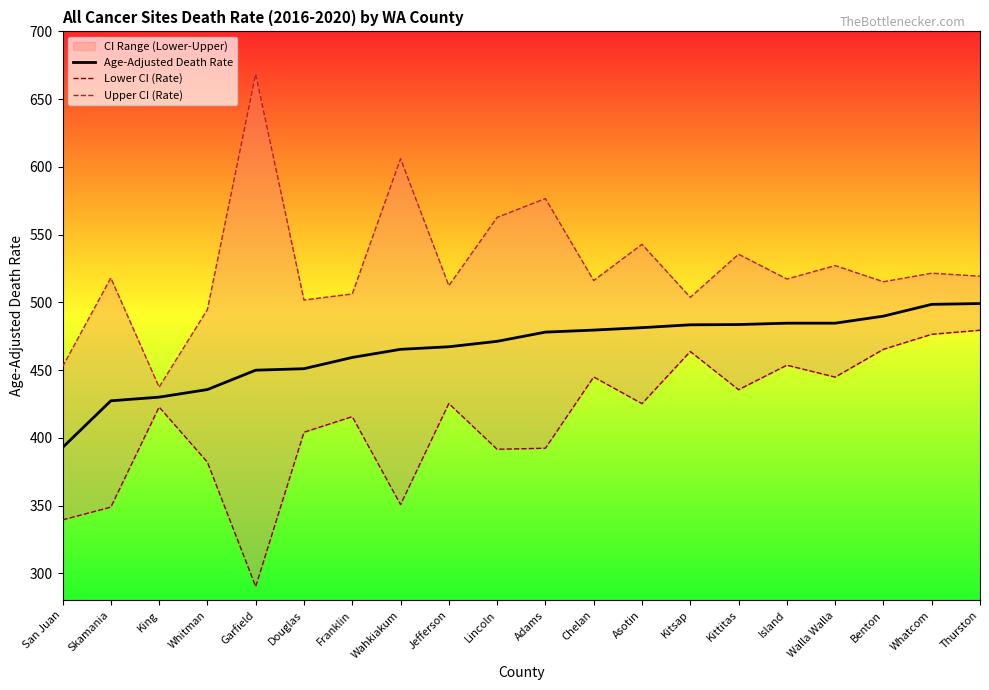

What is the difference between the second highest and second lowest values in the Upper CI (Rate) series?

153.5